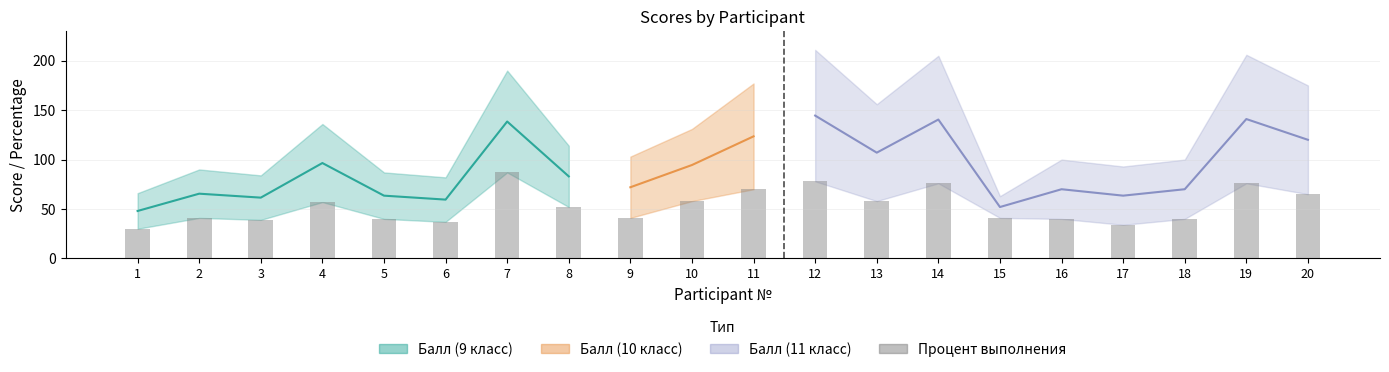

Count the number of categories in the chart.

20